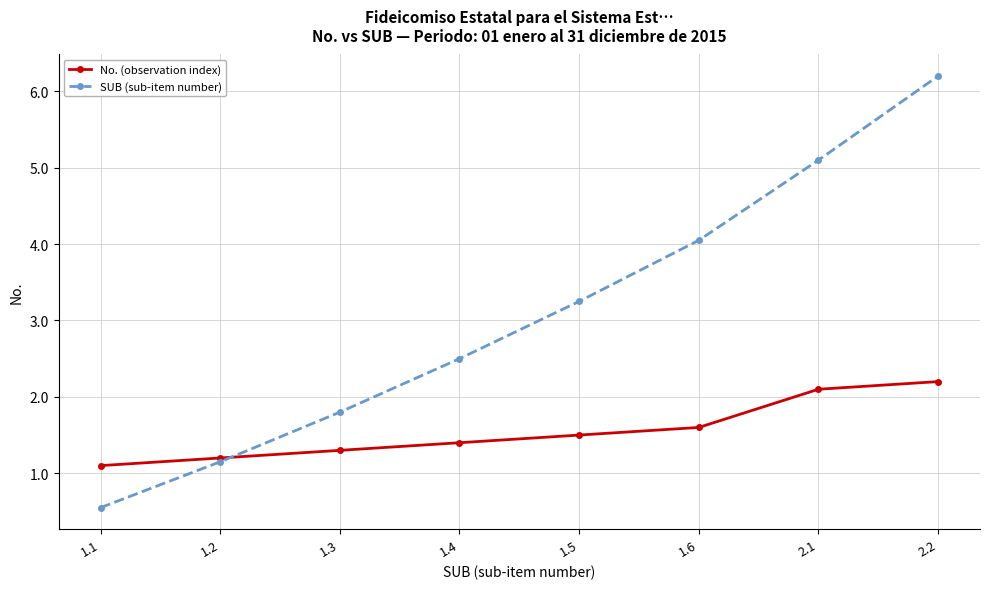

Is this an area chart (filled region under the line)?

No